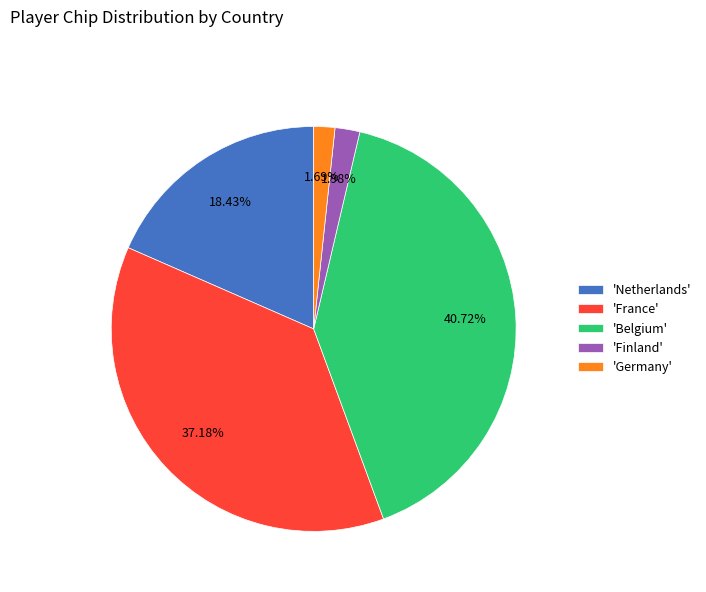

Between 'Finland' and 'Belgium', which is larger?

'Belgium'